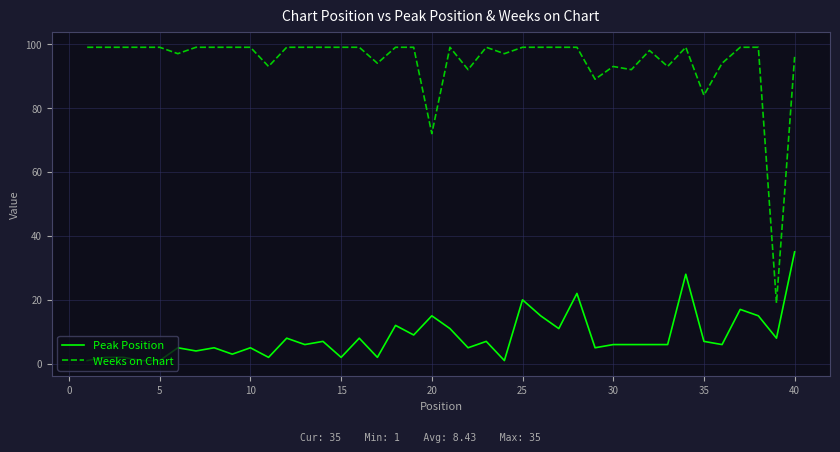

True or false: Peak Position has more than 0 interior local peaks.

True